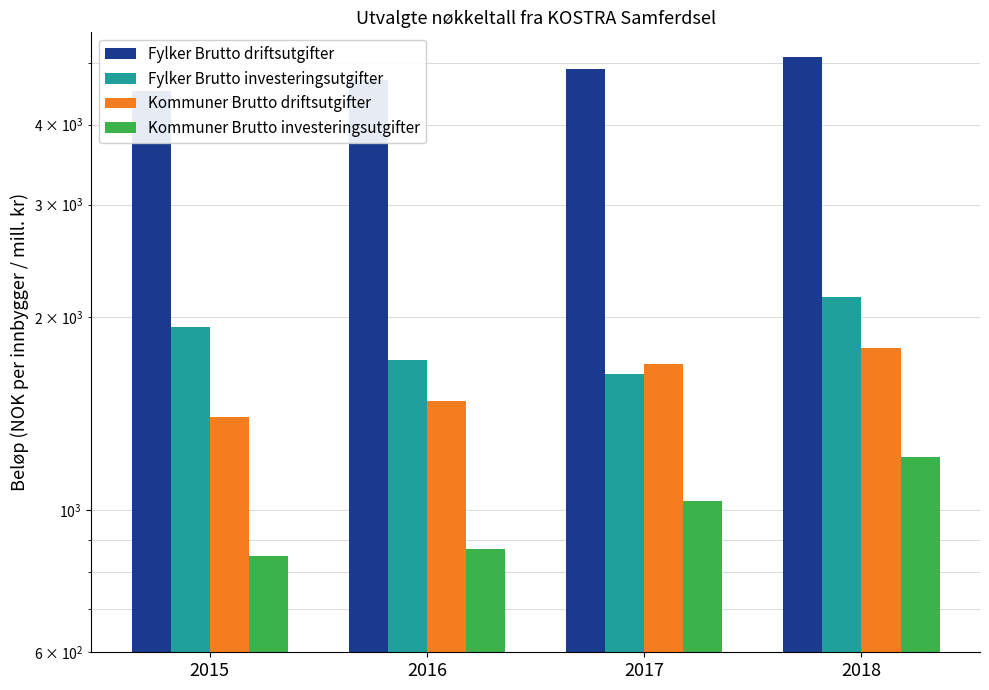

What is the difference between the Fylker Brutto driftsutgifter values at 2016 and 2018?

403